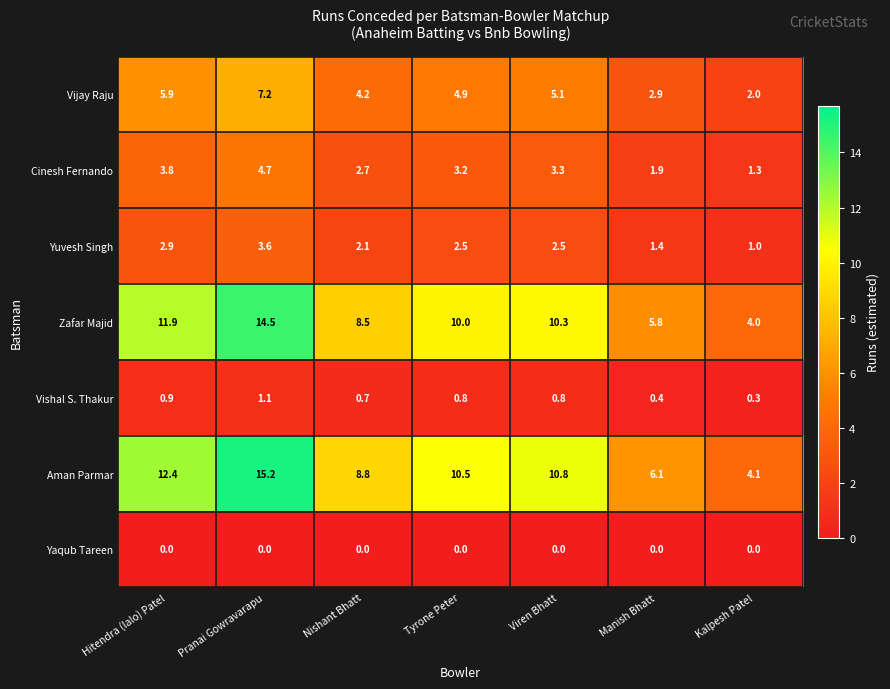

Which series has the largest range (max minus min)?

Aman Parmar